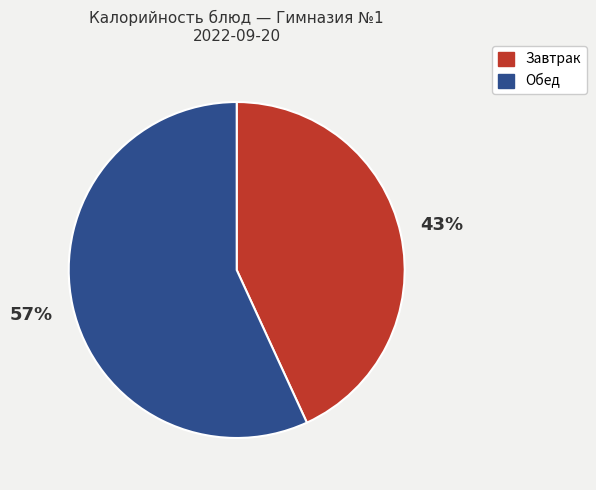

Does any single category account for the majority?

Yes